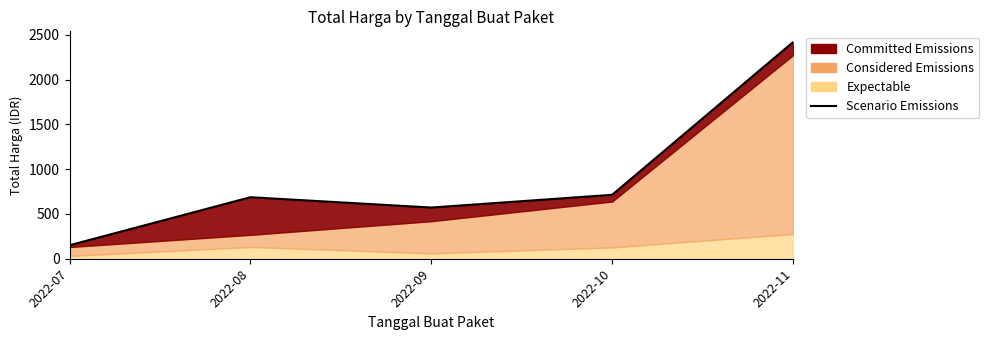

Where is the data nearest to the value 1285?

2022-10